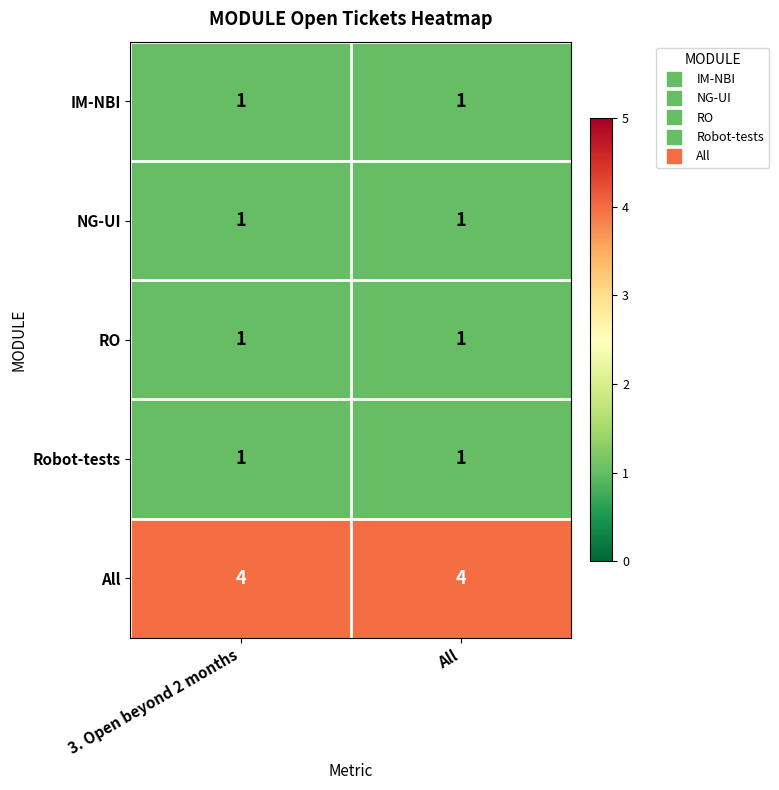

What is the total value across all series at 3. Open beyond 2 months?

8